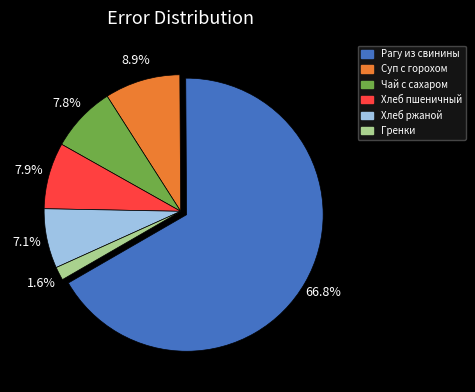

Is there any slice that represents more than half of the pie?

Yes